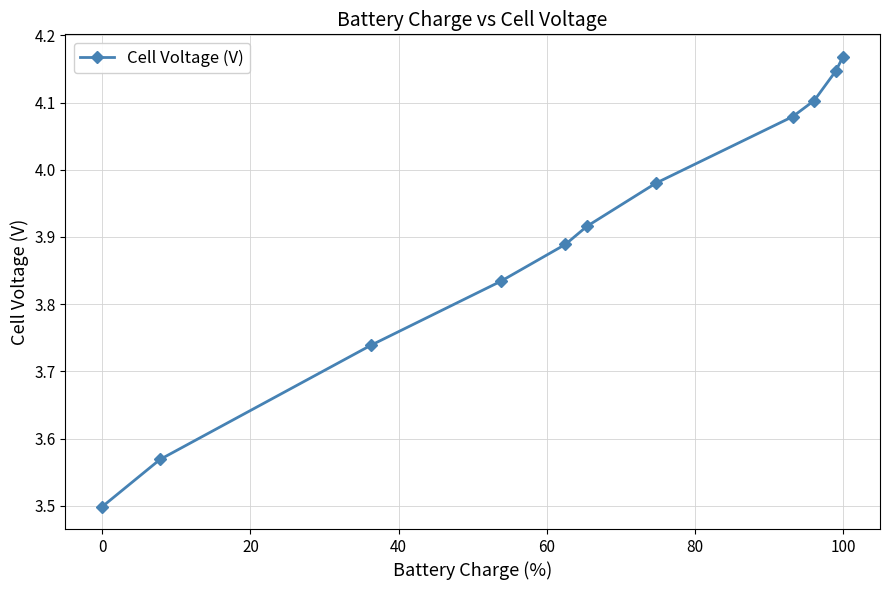

What is the smallest value displayed?

3.5